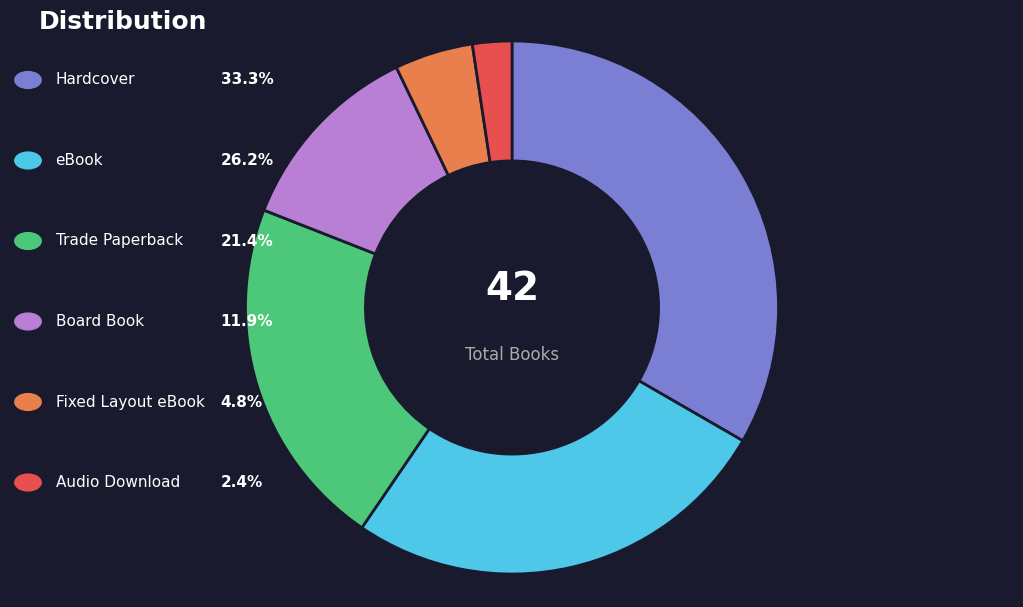

Does any single category account for the majority?

No